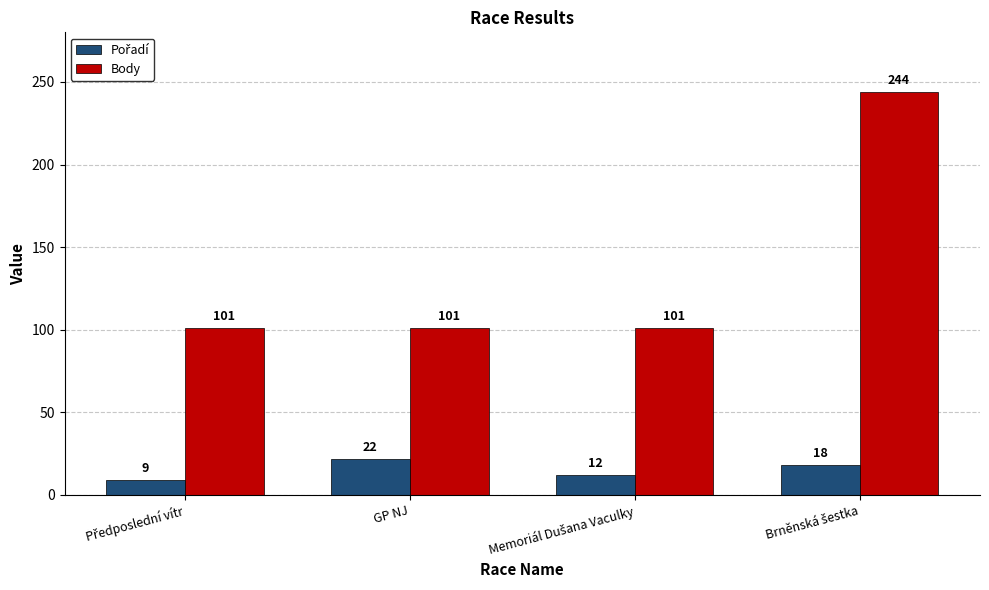

What is the maximum value shown in the chart?

244